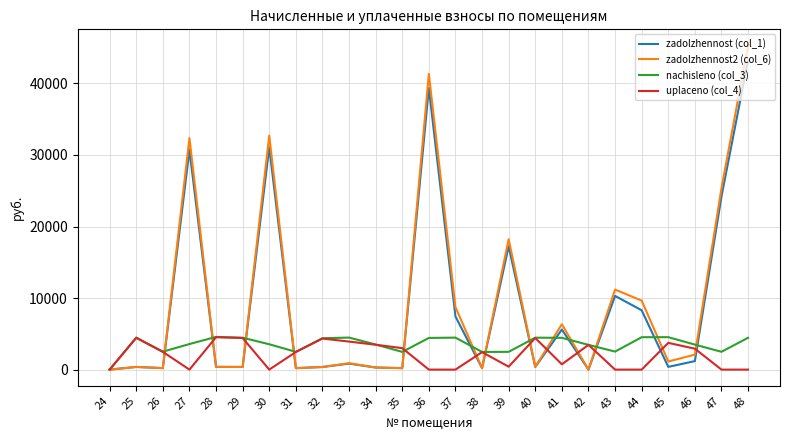

What is the difference between the maximum and minimum values in the zadolzhennost2 (col_6) series?

45294.7